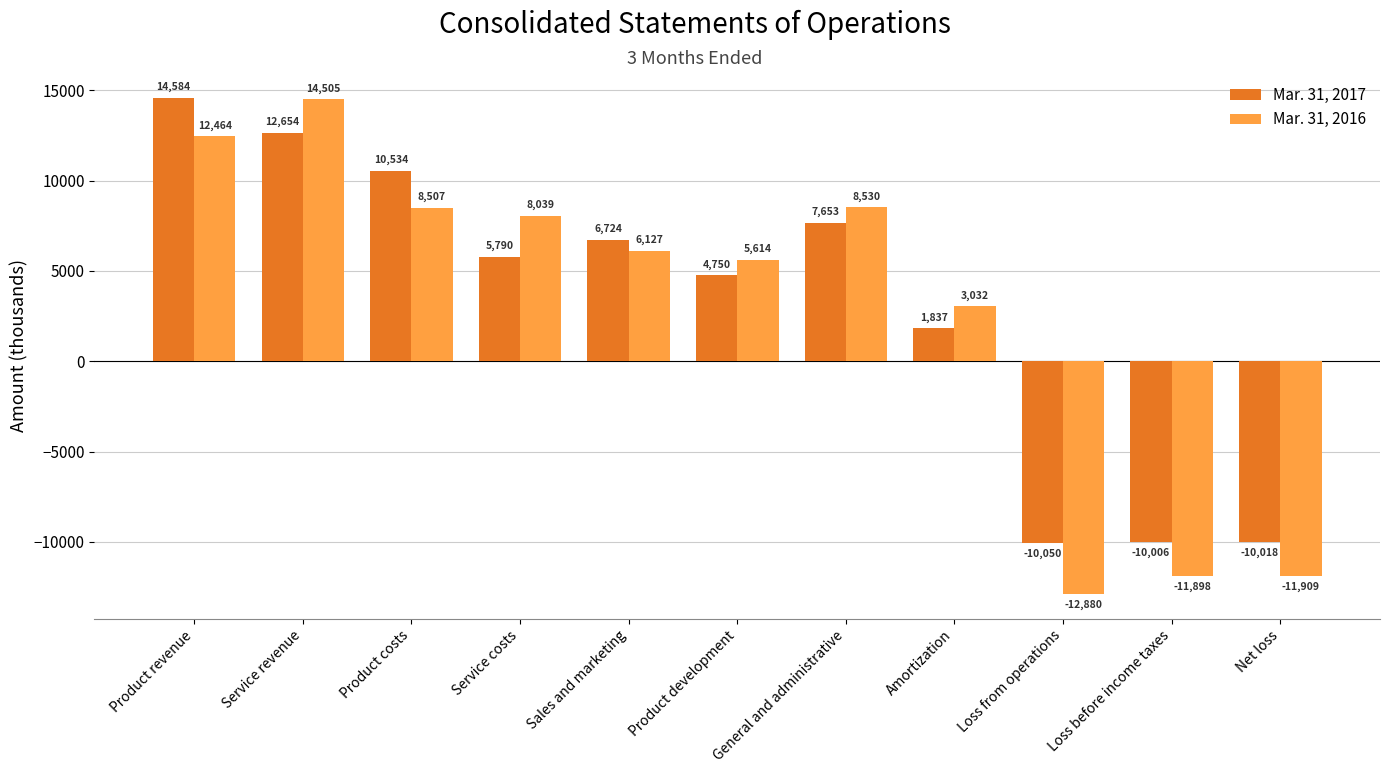

Read the Mar. 31, 2017 value at General and administrative.

7653